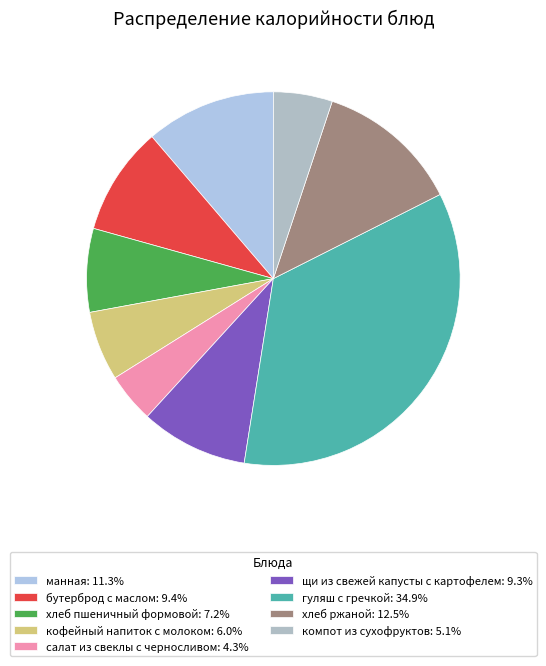

To the nearest percent, what is the average slice percentage?

11%